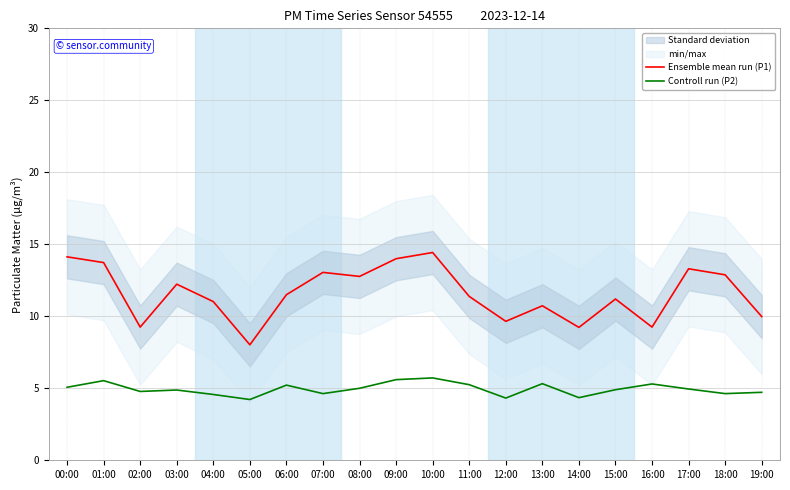

Where is the first local maximum for Ensemble mean run (P1)?

03:00